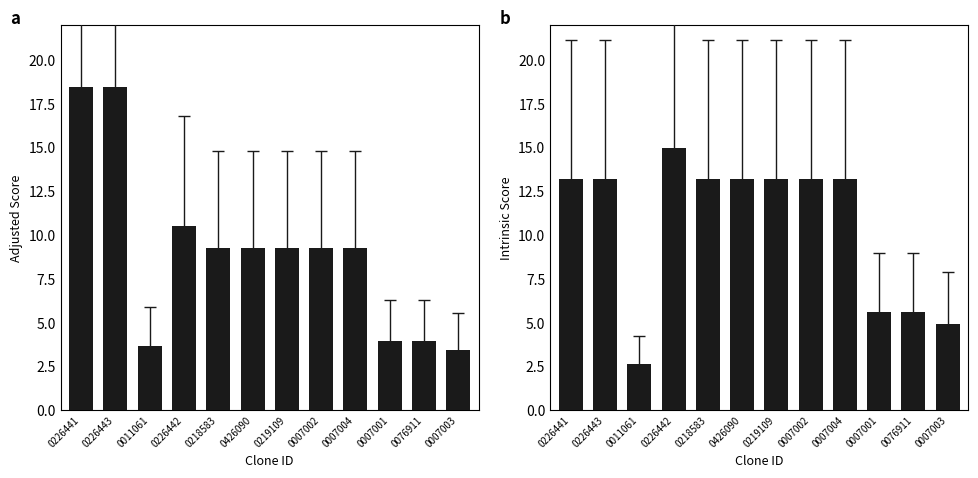

At which label does Adjusted Score first exceed 9?

0226441